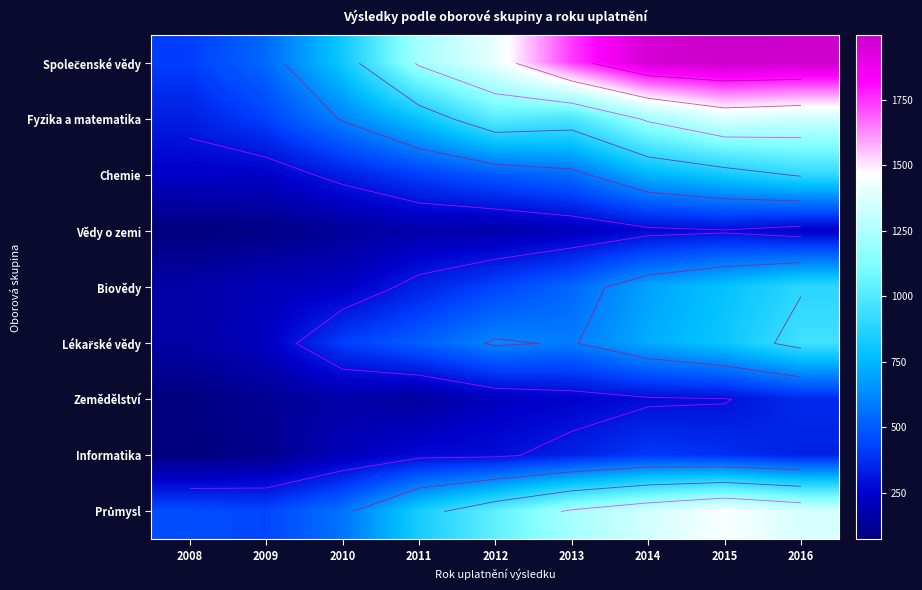

Is the value of Biovědy at 2012 greater than the value of Chemie at 2012?

No